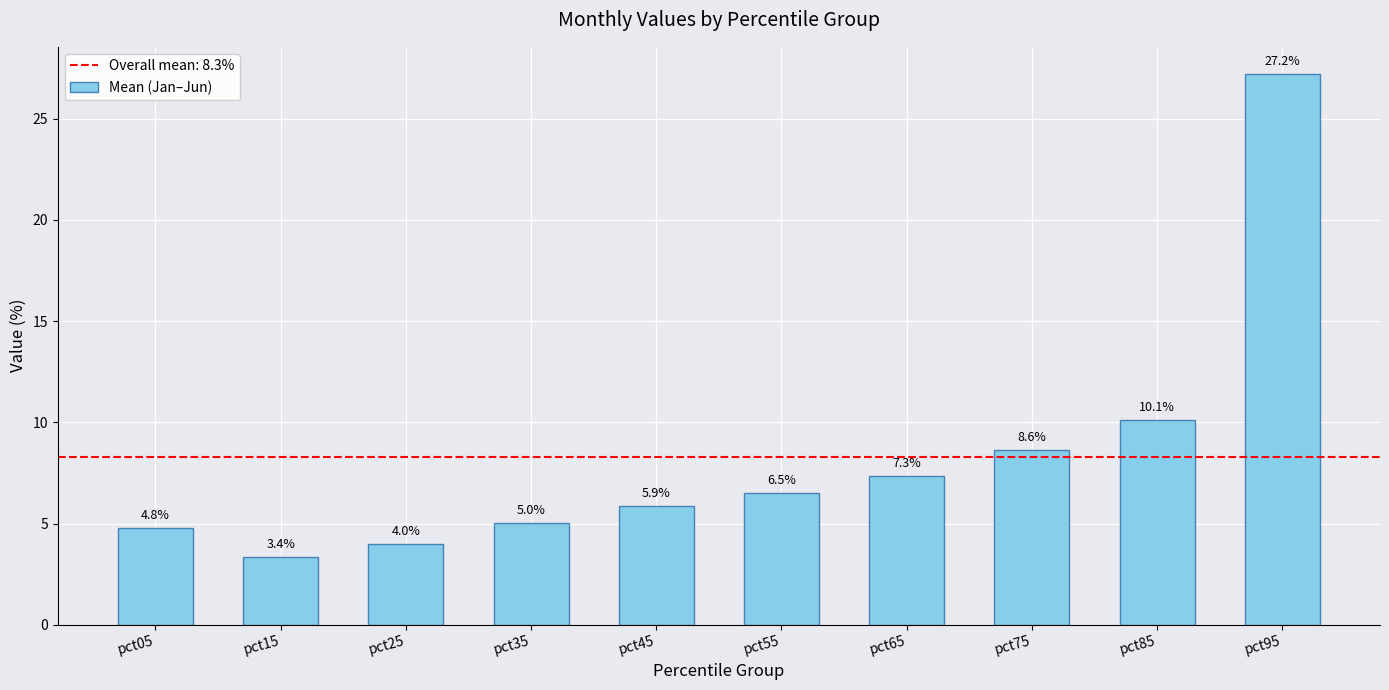

What is the change in value from pct05 to pct85?

+5.3